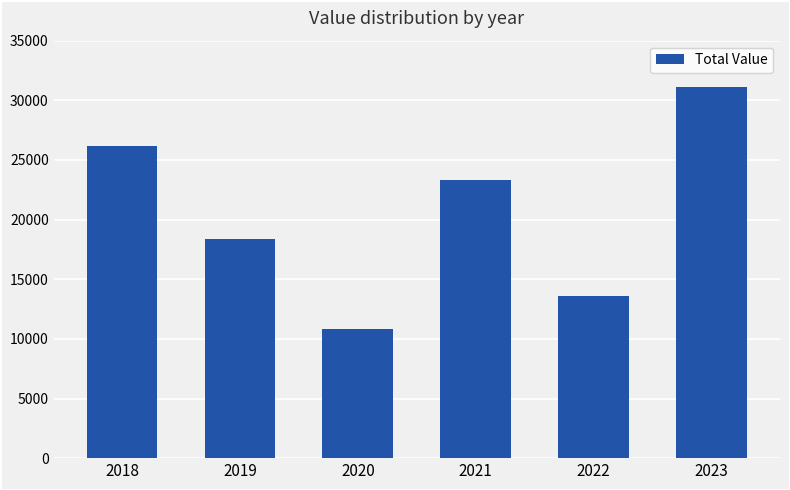

What is the approximate value at 2018?

26200